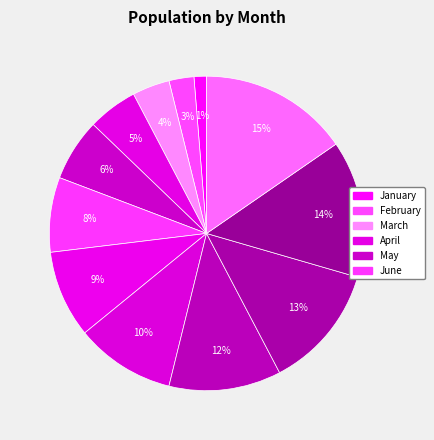

Count the number of slices in the pie.

12